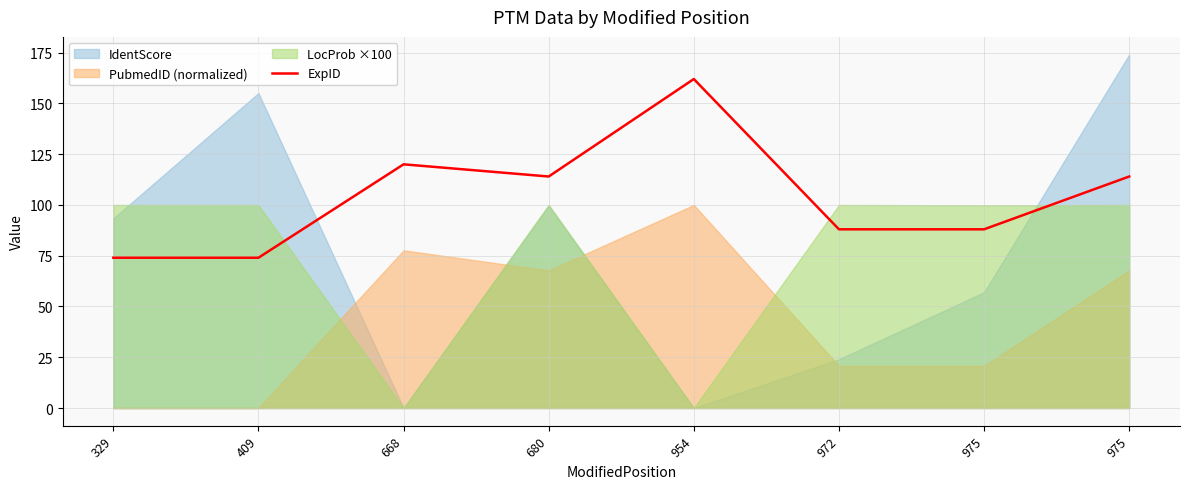

How many points are higher than both their immediate neighbors (excluding endpoints)?

2